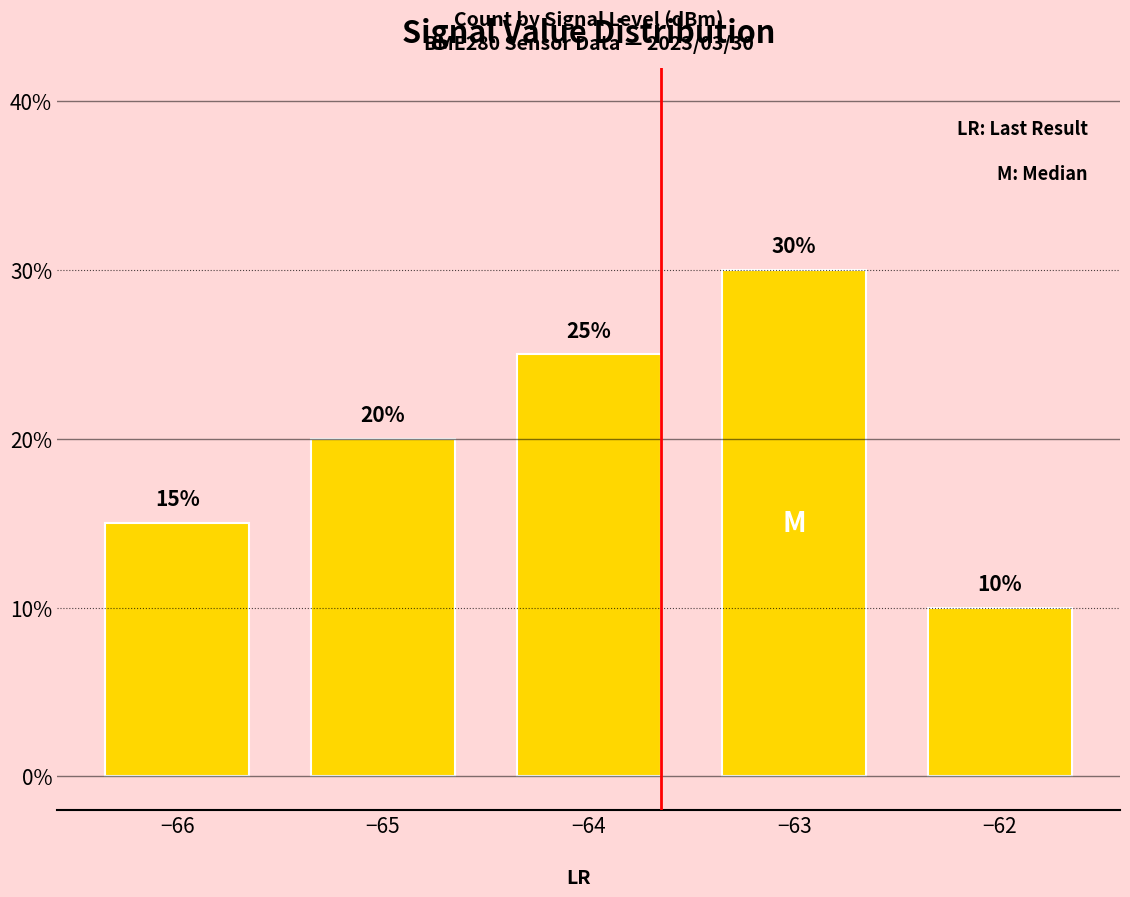

The chart shows a value of 25 at −64. True or false?

True